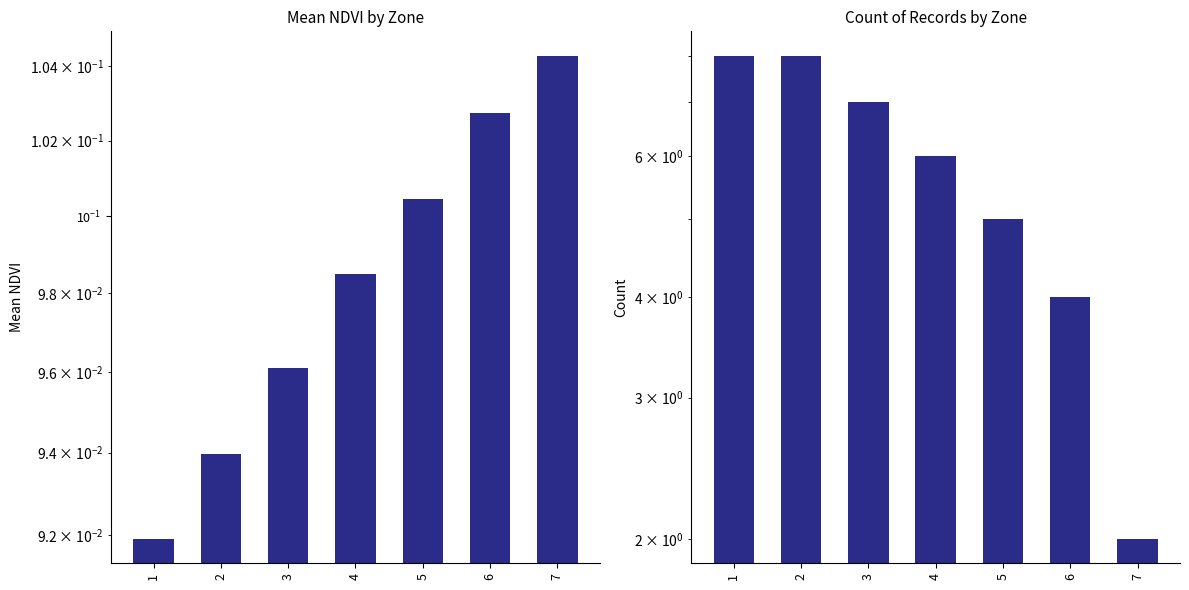

Reading left to right, extract all data points from this chart.

Mean NDVI: 1=0.1	2=0.1	3=0.1	4=0.1	5=0.1	6=0.1	7=0.1
Count: 1=8.0	2=8.0	3=7.0	4=6.0	5=5.0	6=4.0	7=2.0